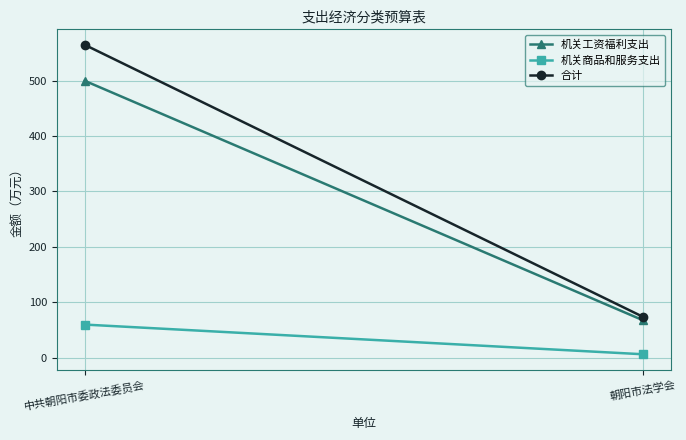

Reading right to left, transcribe all the data shown in this chart.

机关工资福利支出: 朝阳市法学会=67.5	中共朝阳市委政法委员会=499.9
机关商品和服务支出: 朝阳市法学会=6.0	中共朝阳市委政法委员会=59.6
合计: 朝阳市法学会=73.7	中共朝阳市委政法委员会=564.9